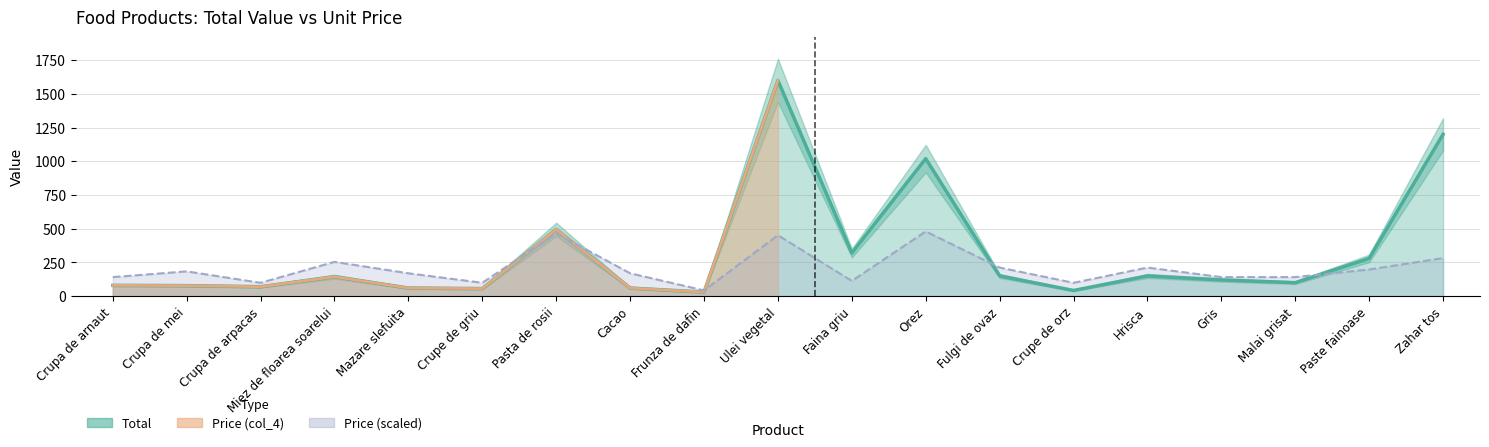

Where is Total nearest to the value 815?

Orez